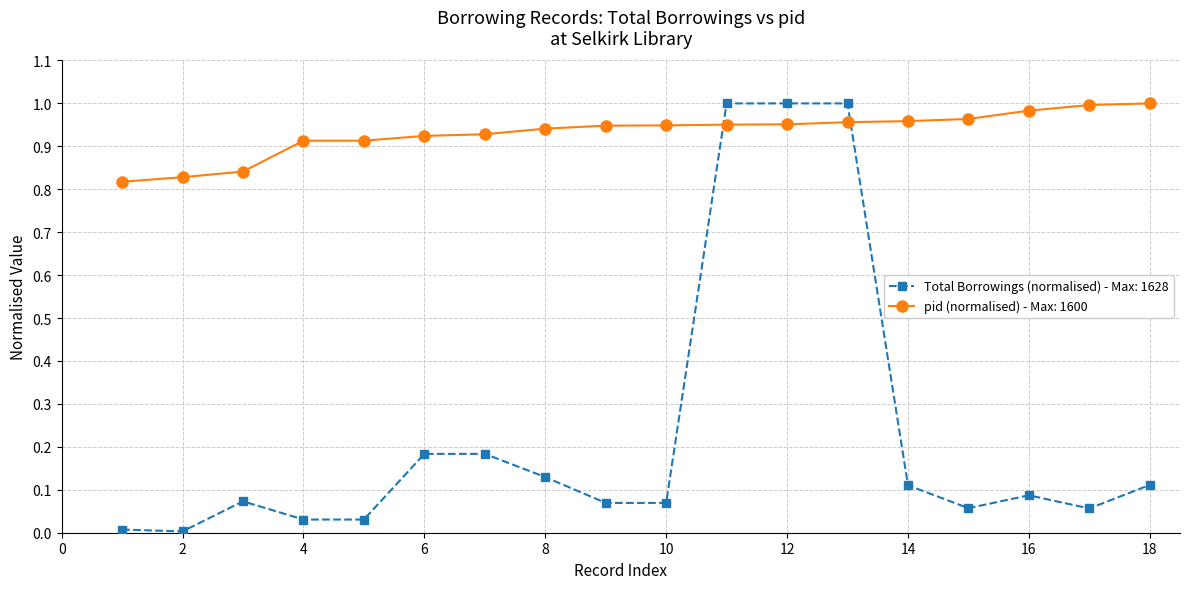

Which series has the largest range (max minus min)?

Total Borrowings (normalised) - Max: 1628